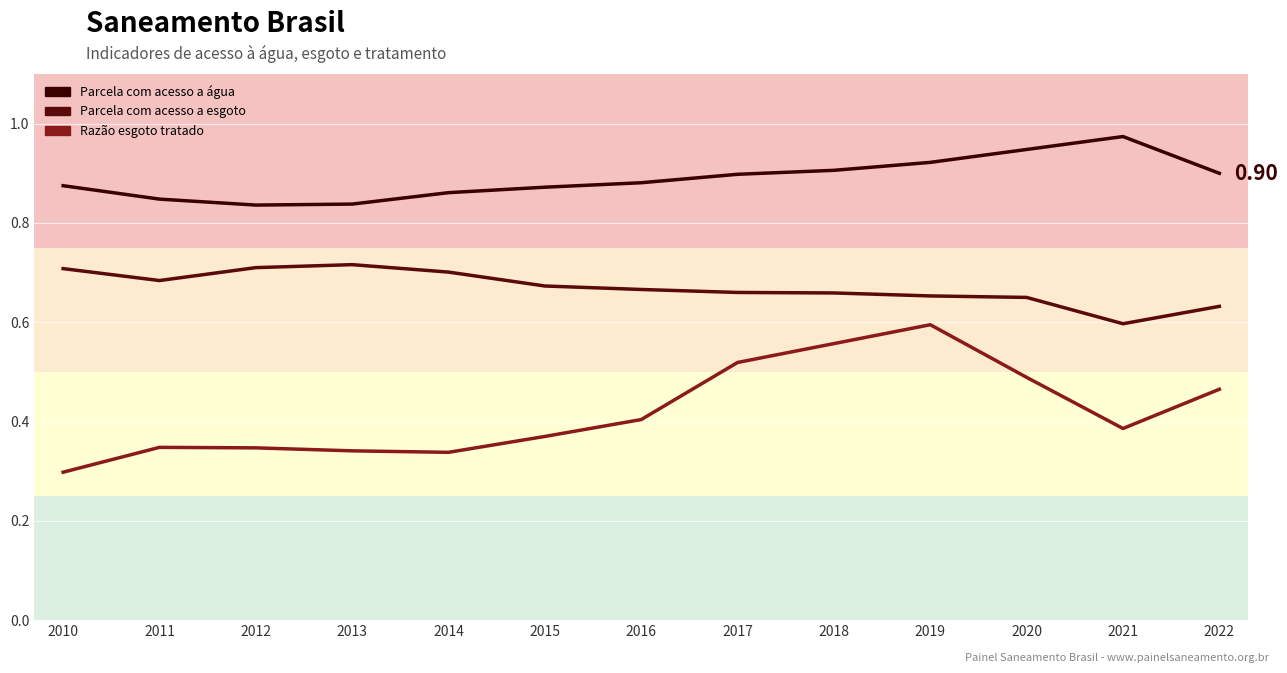

Is the value of Razão esgoto tratado at 2022 greater than the value of Parcela com acesso a água at 2020?

No